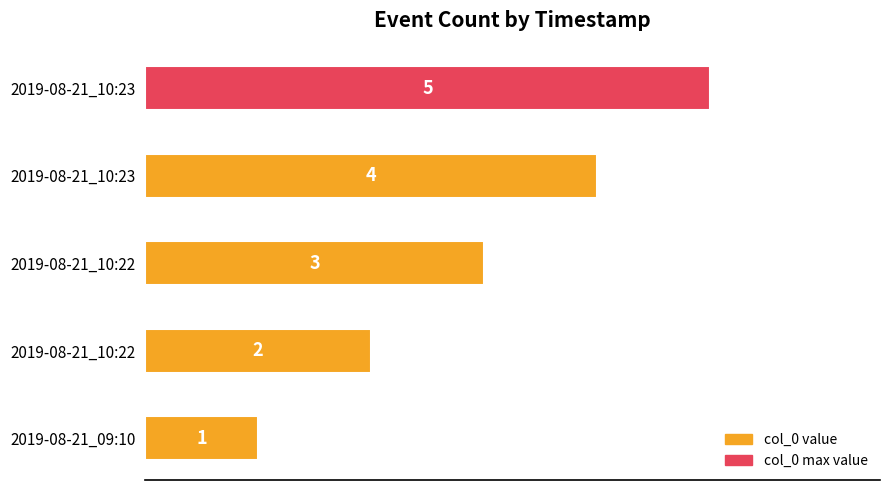

Does the chart contain stacked bars?

No